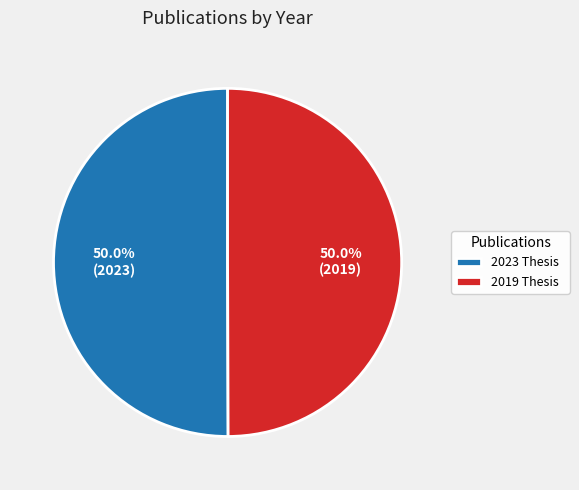

What percentage is NOT represented by 2023 Thesis?

50.0%